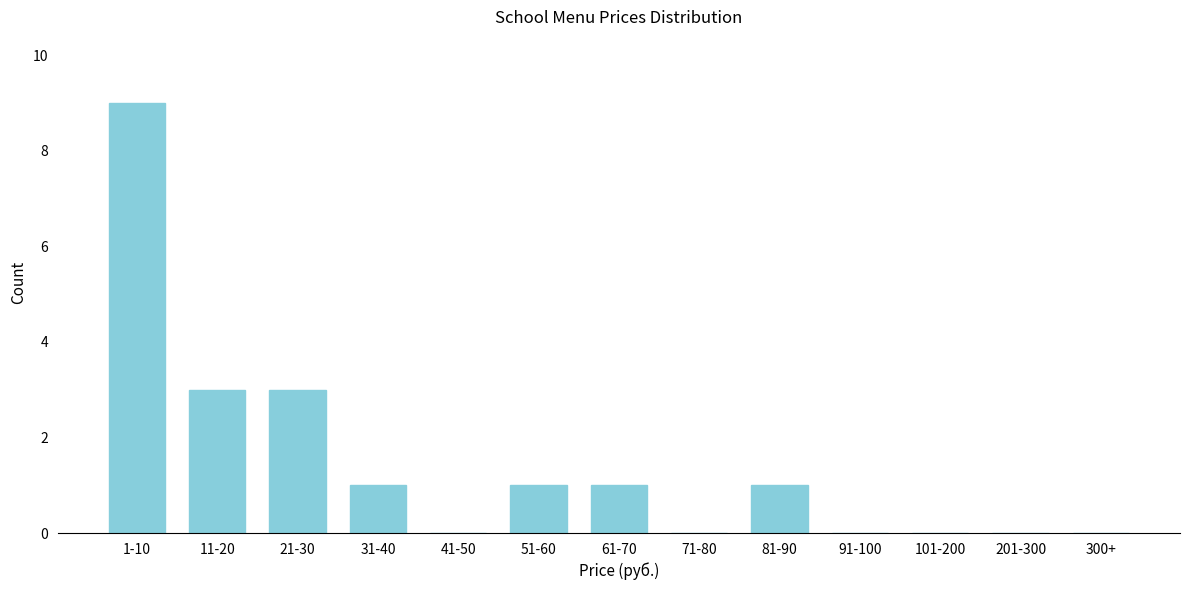

Reading left to right, what are all the values shown in this chart?

1-10=9	11-20=3	21-30=3	31-40=1	41-50=0	51-60=1	61-70=1	71-80=0	81-90=1	91-100=0	101-200=0	201-300=0	300+=0